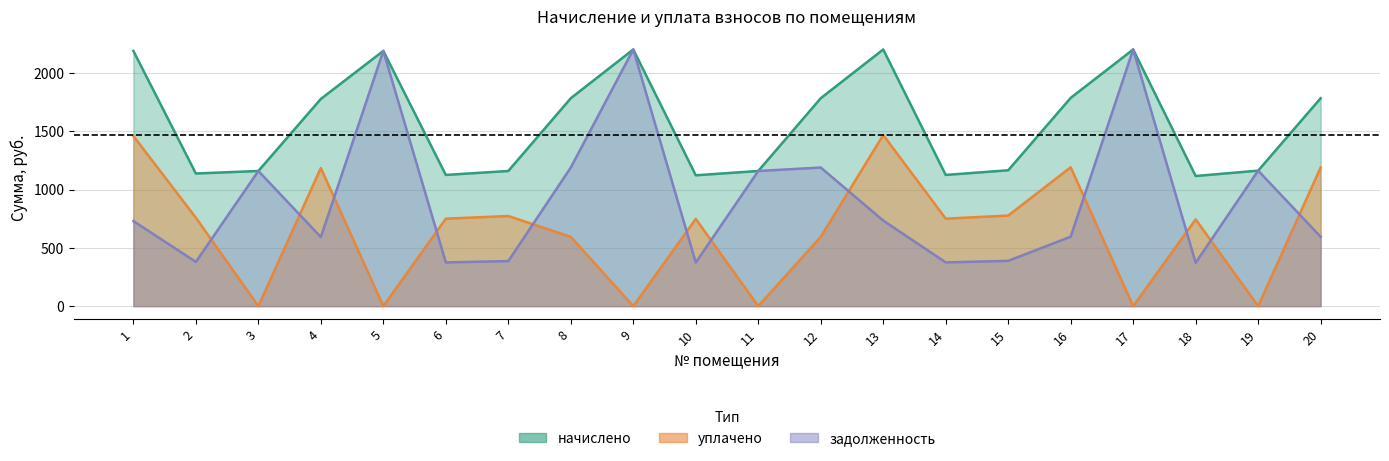

What are all the series names shown in the legend?

начислено, уплачено, задолженность